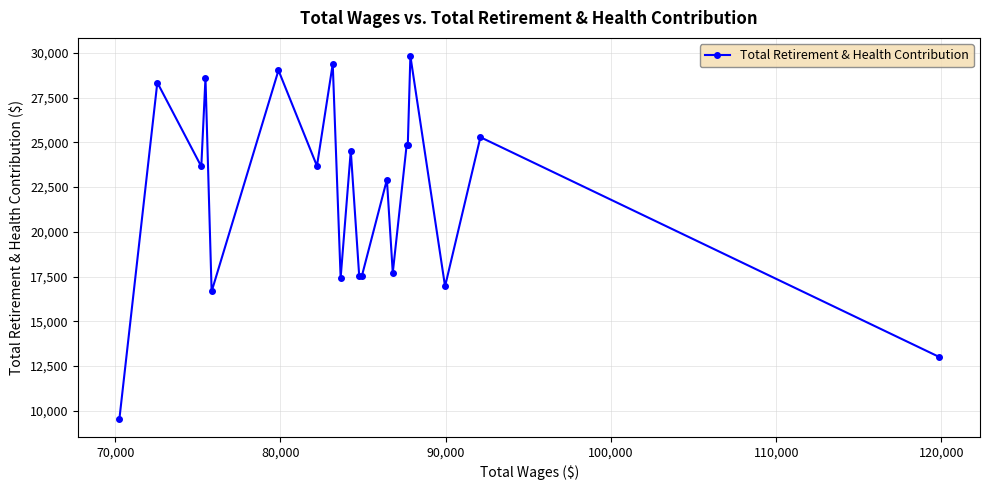

What is the difference between the maximum and second lowest values?

16801